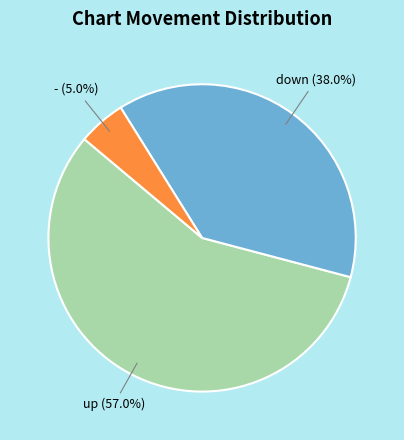

Is there any slice that represents more than half of the pie?

Yes